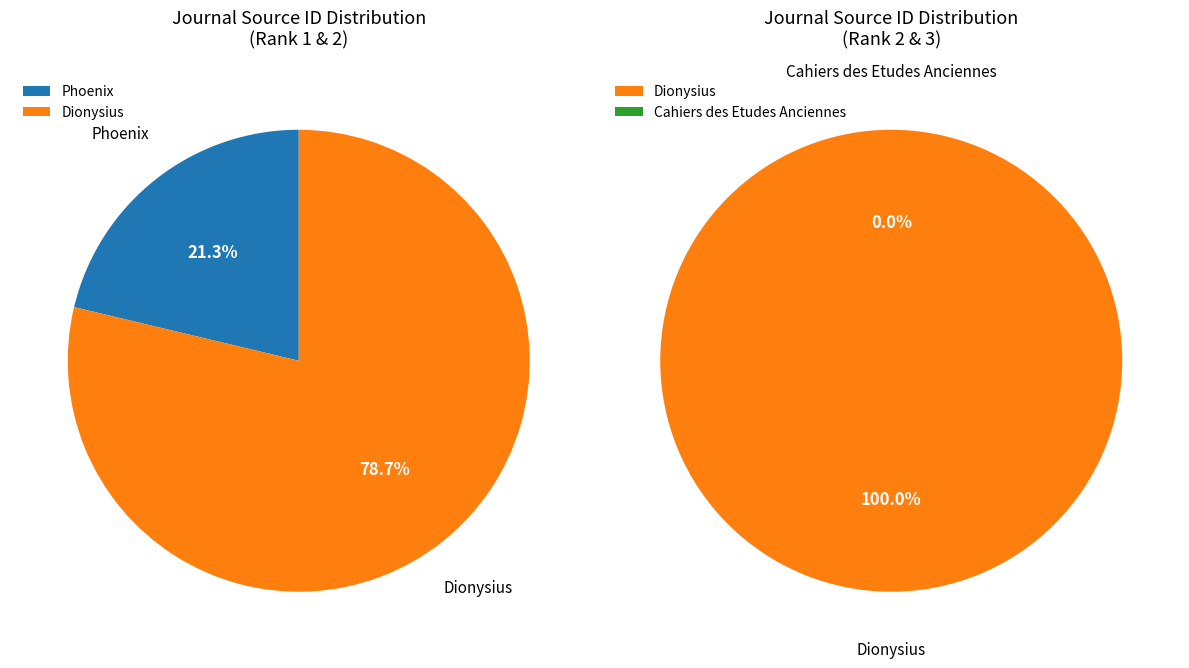

True or false: Phoenix accounts for 21% of the total.

True